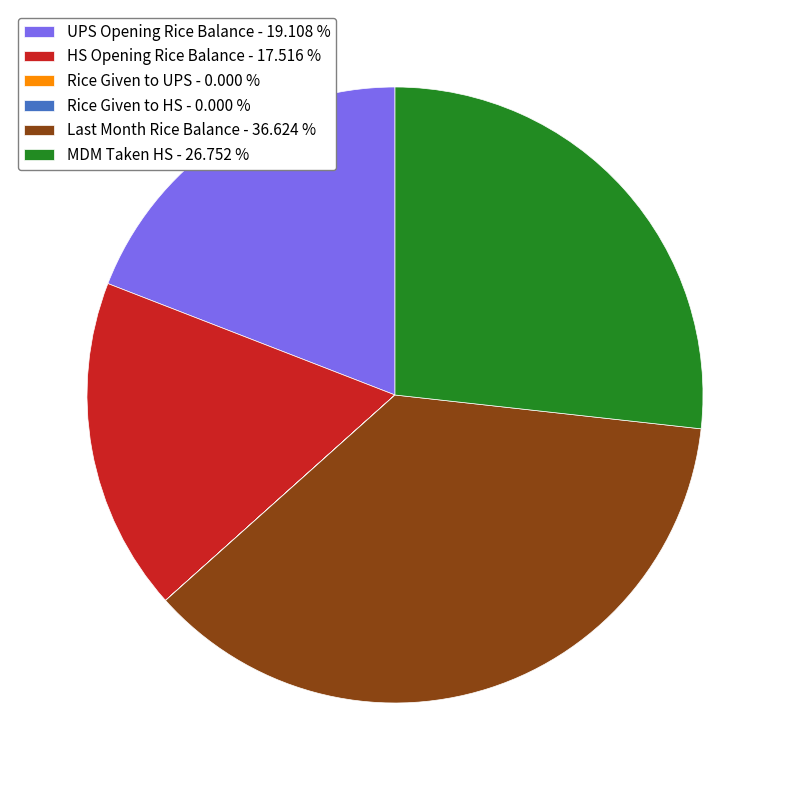

Is UPS Opening Rice Balance the majority of the pie?

No